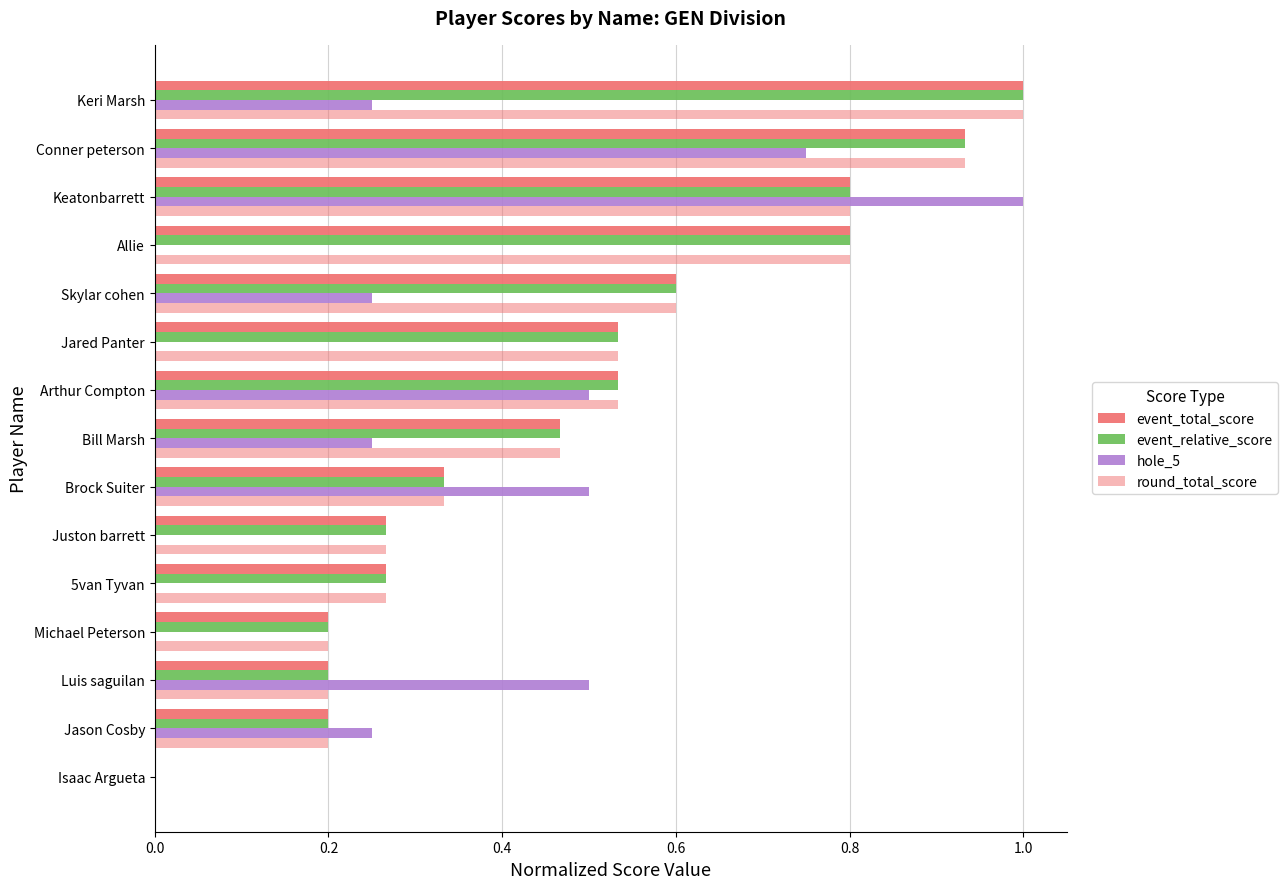

How many data points does each series have?

15